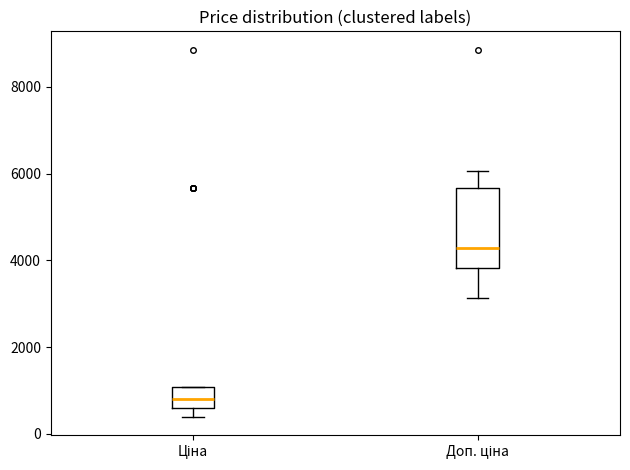

Which box's median line is the highest?

Доп. ціна